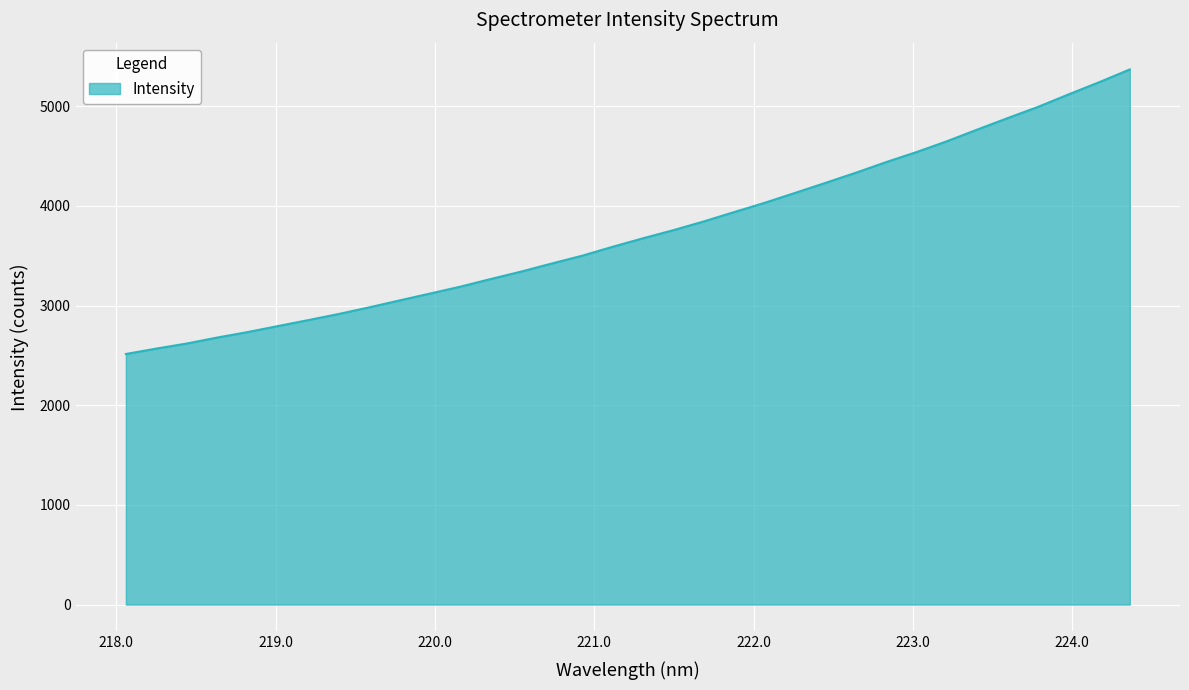

What is the smallest value displayed?

2514.3